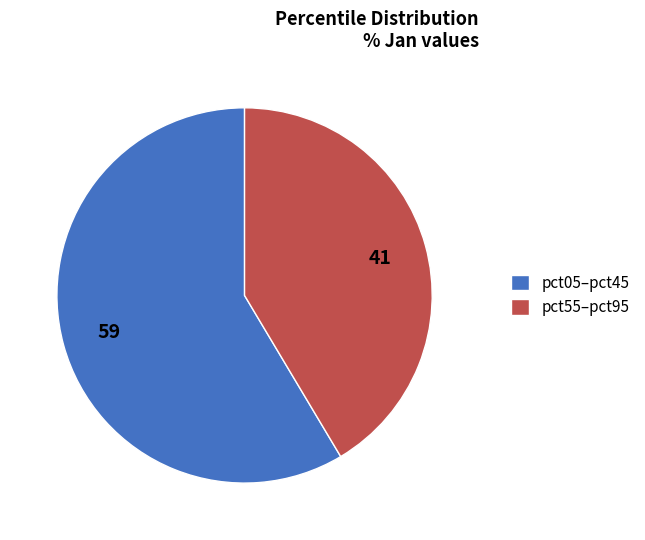

Which category accounts for the majority?

pct05–pct45